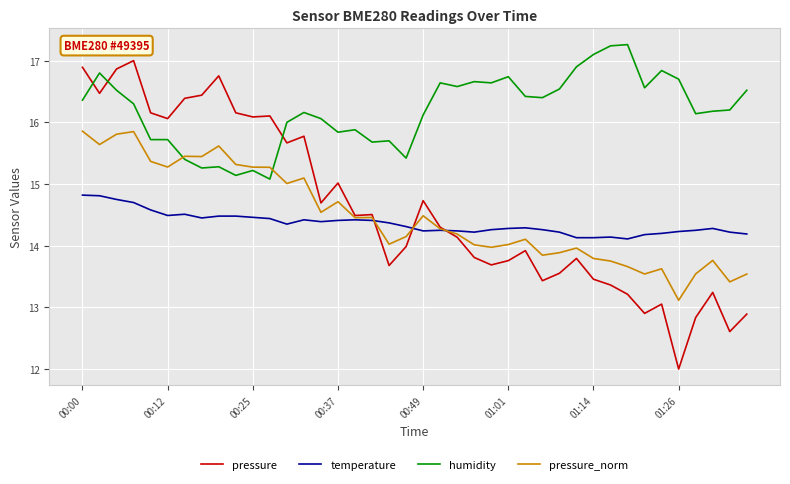

List the series in order of their peak value, lowest first.

temperature, pressure_norm, pressure, humidity